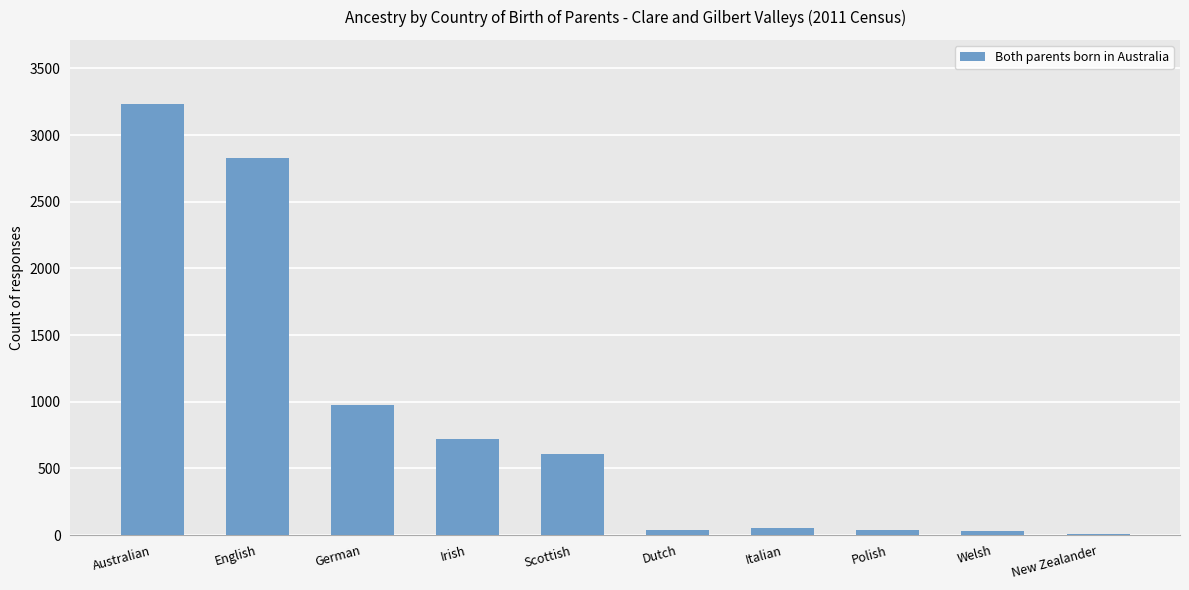

What is the sum of all values?

8529